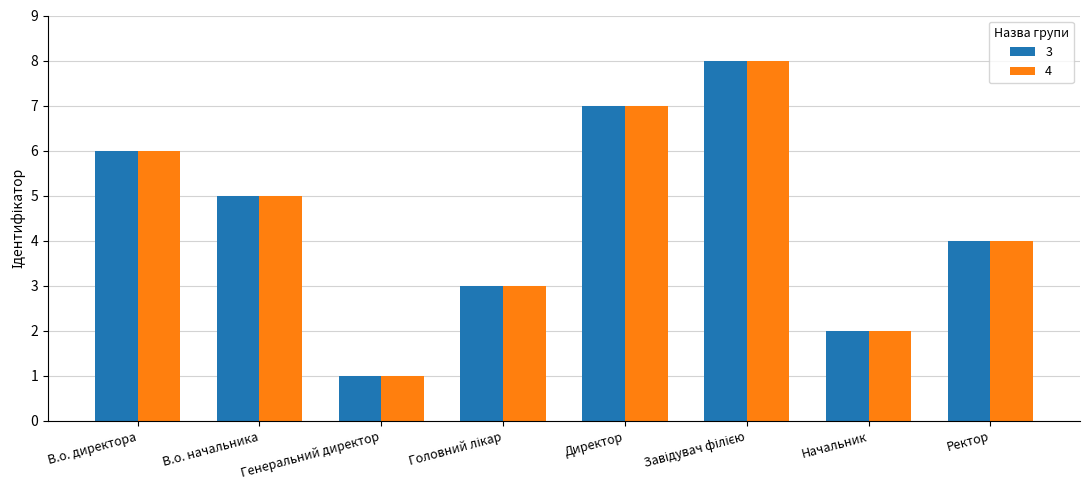

What is the total value across all series at В.о. начальника?

10